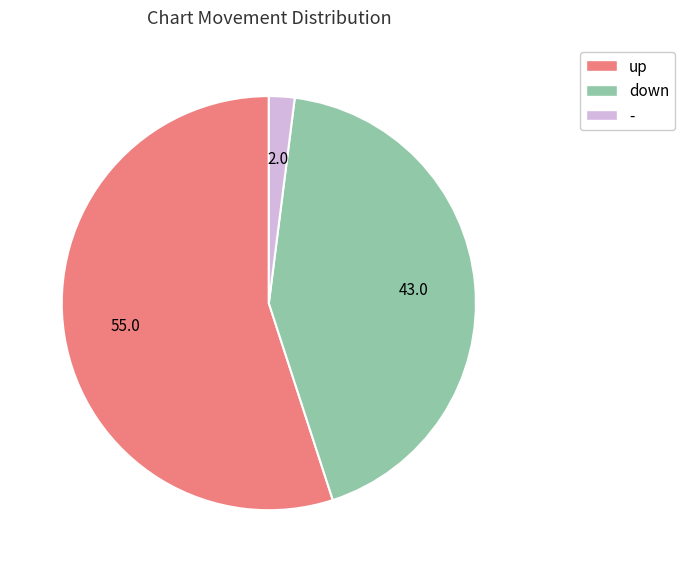

Count the number of slices in the pie.

3